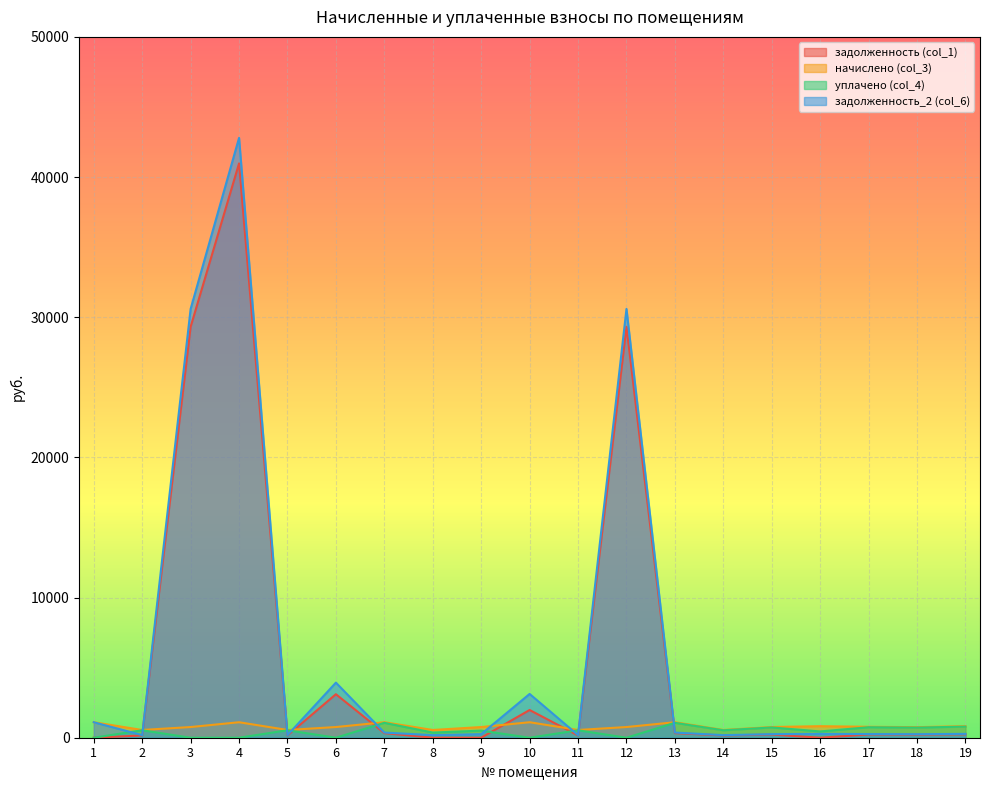

True or false: задолженность_2 (col_6) has more than 0 points higher than both neighbors.

True